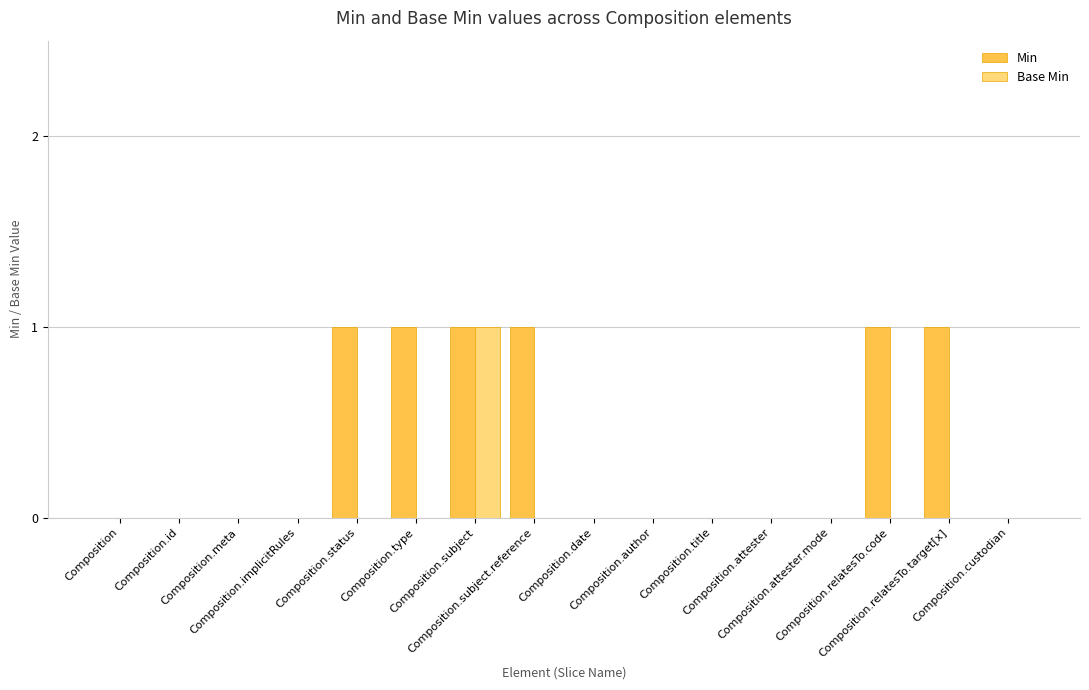

Rank the series at Composition.subject.reference from lowest to highest value.

Base Min, Min